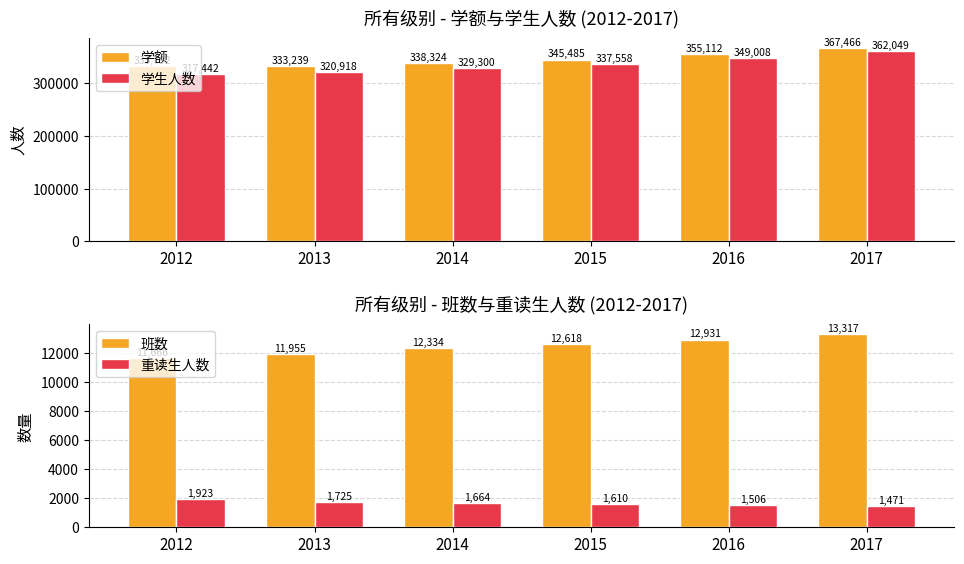

Which series has the largest total across all categories?

学额